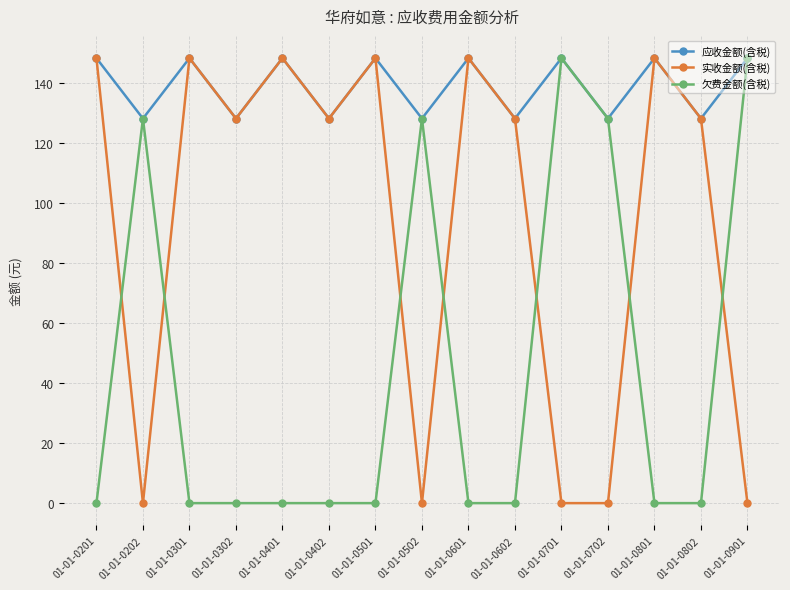

How many data points in 应收金额(含税) are less than 148?

7